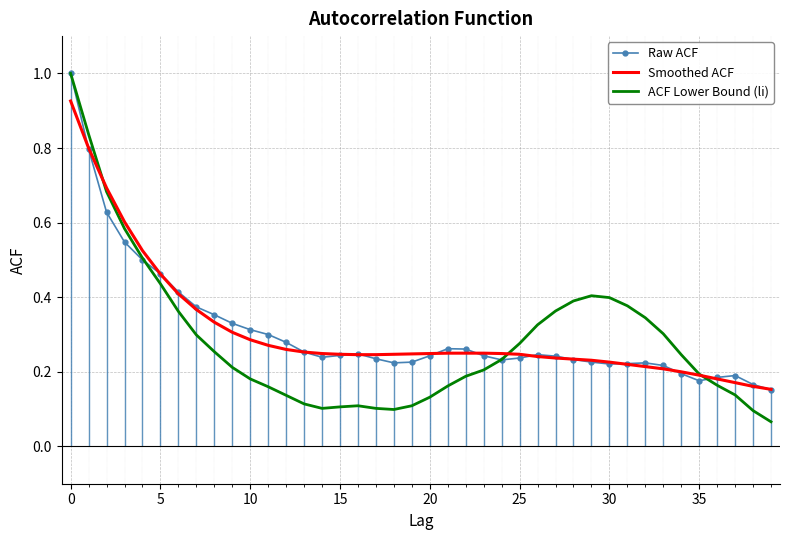

What are all the series names shown in the legend?

Raw ACF, Smoothed ACF, ACF Lower Bound (li)